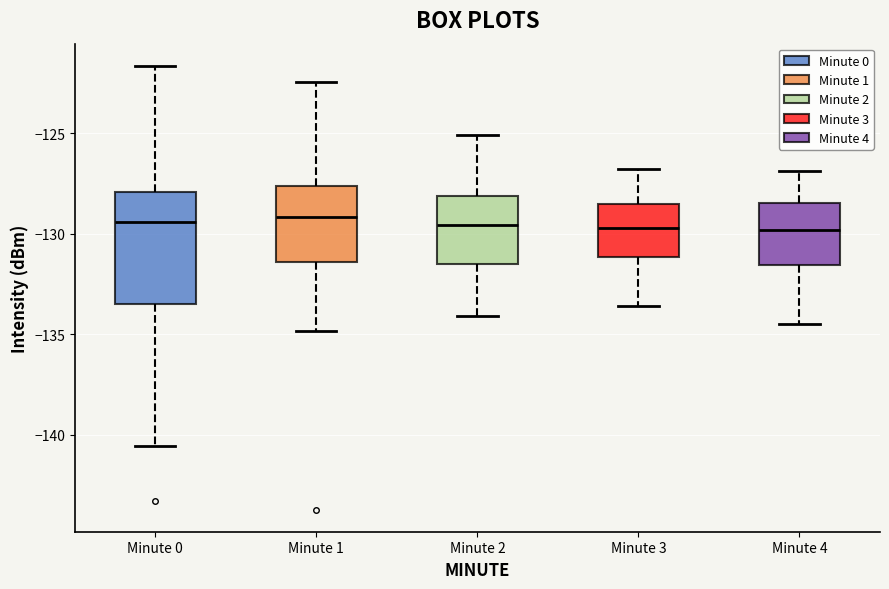

Where does the upper whisker of the box for Minute 4 end on the y-axis? The values are not printed on the chart, so give them approximately, as read against the axis.

-127.0